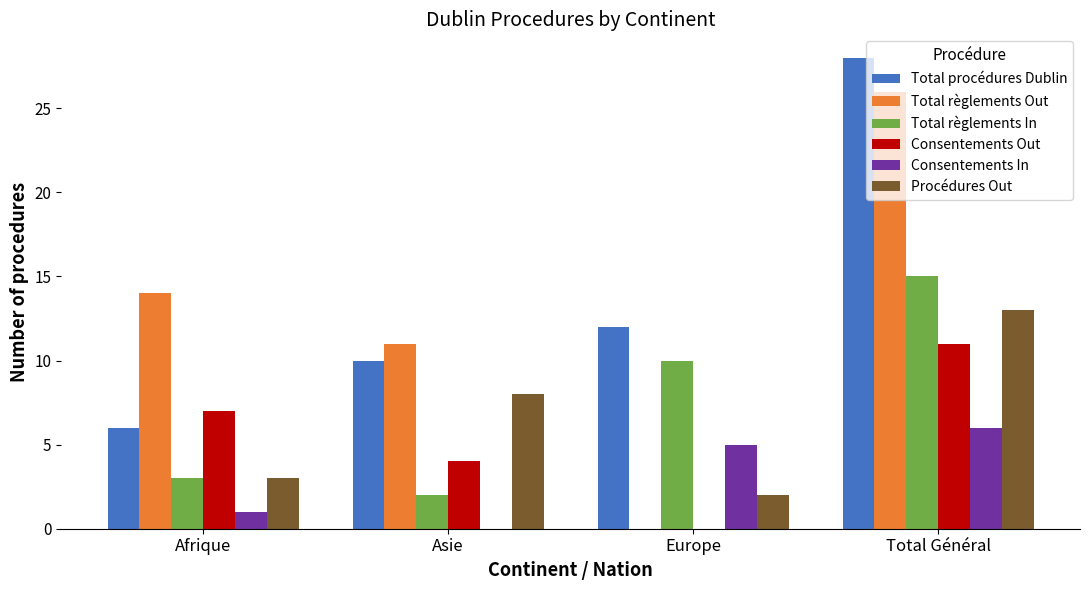

What is the sum of all Total règlements Out values?

51